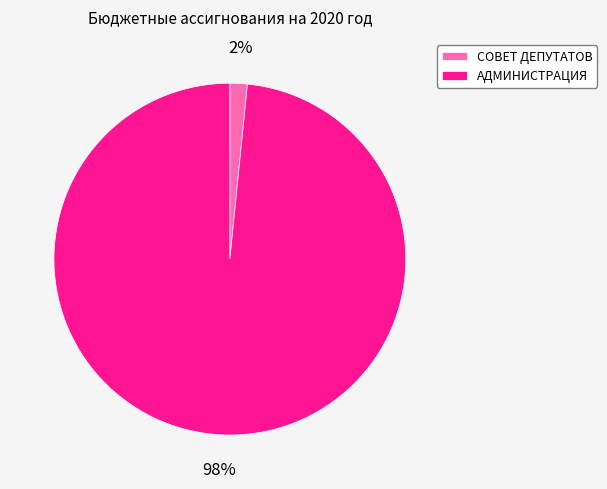

To the nearest percent, what portion does АДМИНИСТРАЦИЯ represent?

98%